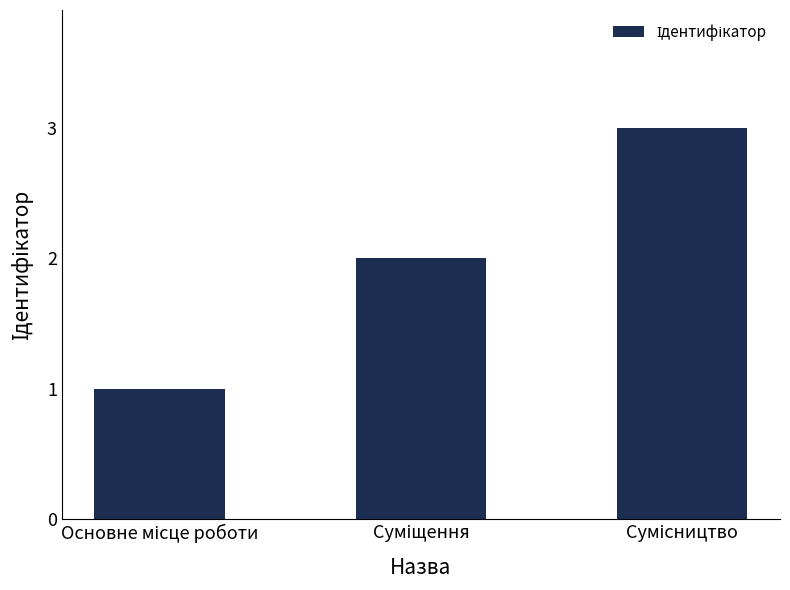

What is the greatest value displayed?

3